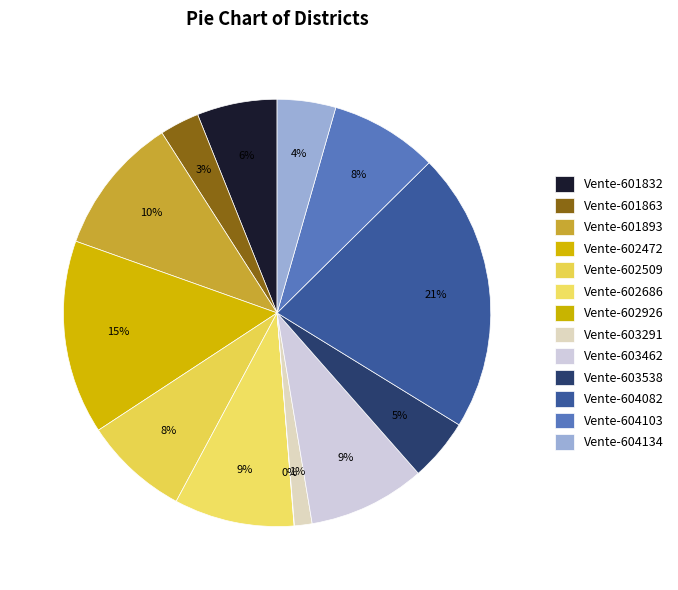

To the nearest percent, what portion does Vente-601893 represent?

10%